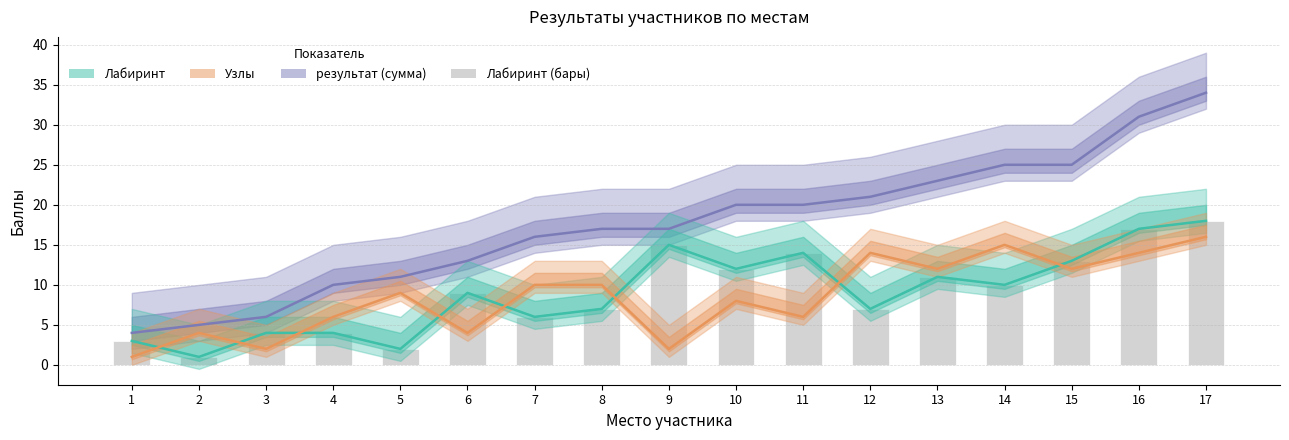

Which series has the widest spread of values?

результат (сумма)